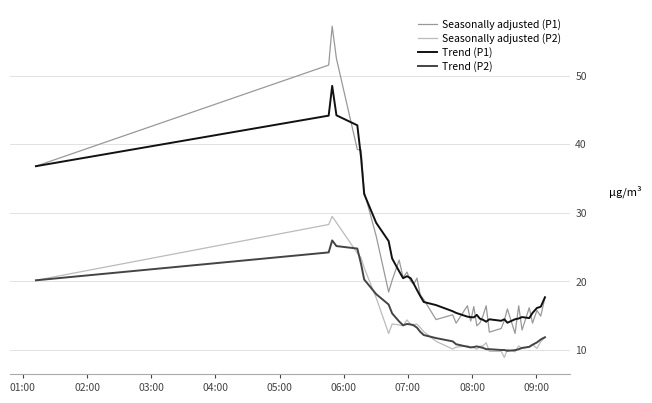

True or false: Seasonally adjusted (P2) and Trend (P1) cross at least once.

False